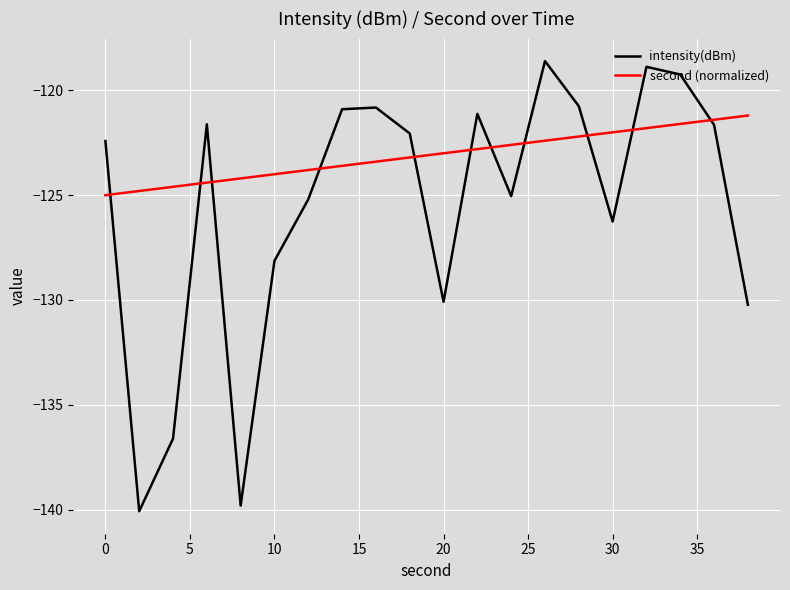

List the series in order of their peak value, lowest first.

second (normalized), intensity(dBm)